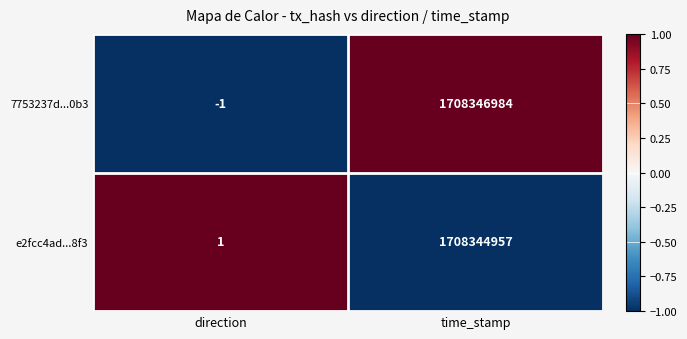

At which category is the sum across all series the highest?

time_stamp